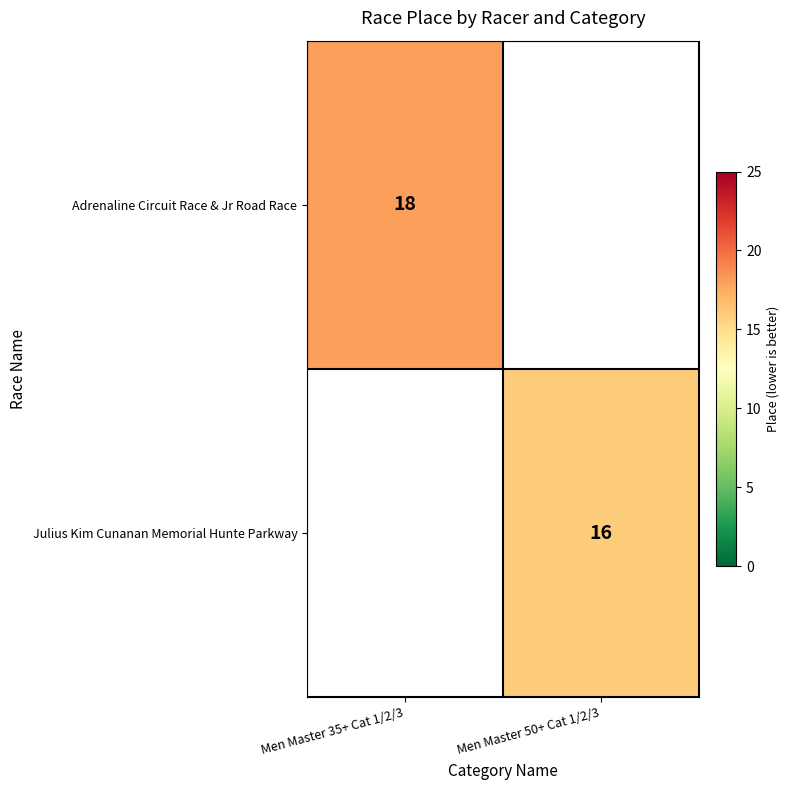

The value of Julius Kim Cunanan Memorial Hunte Parkway at Men Master 50+ Cat 1/2/3 is 10. True or false?

False